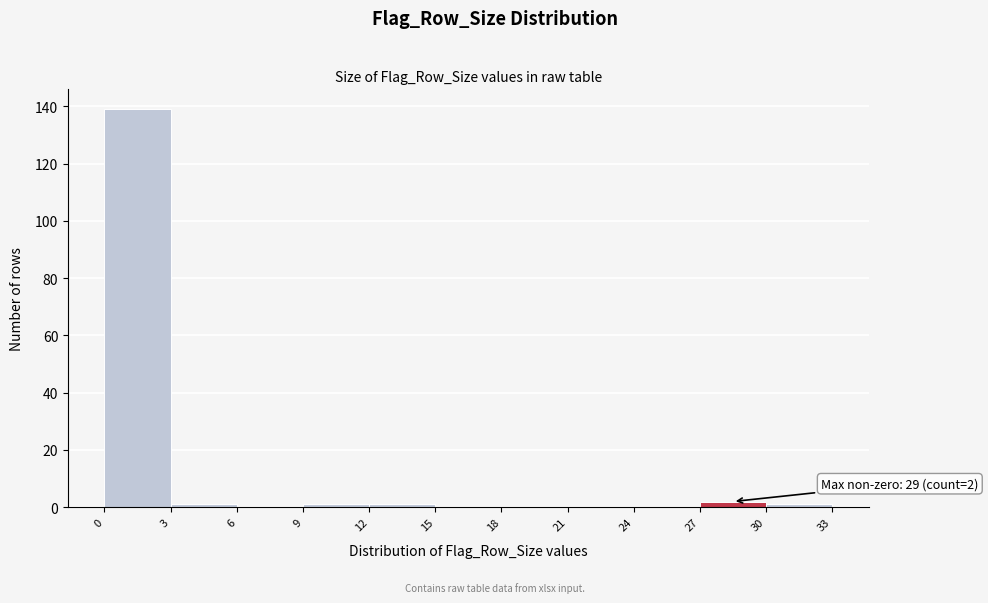

Over which range of the x-axis is the bar tallest?

0 to 3